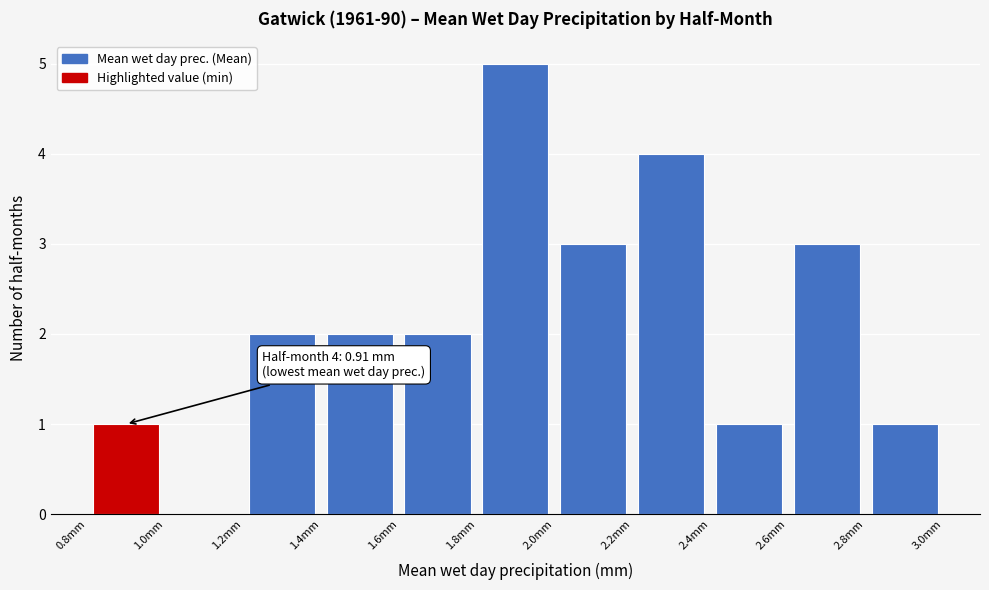

Which range on the x-axis has the tallest bar?

1.8 to 2.0